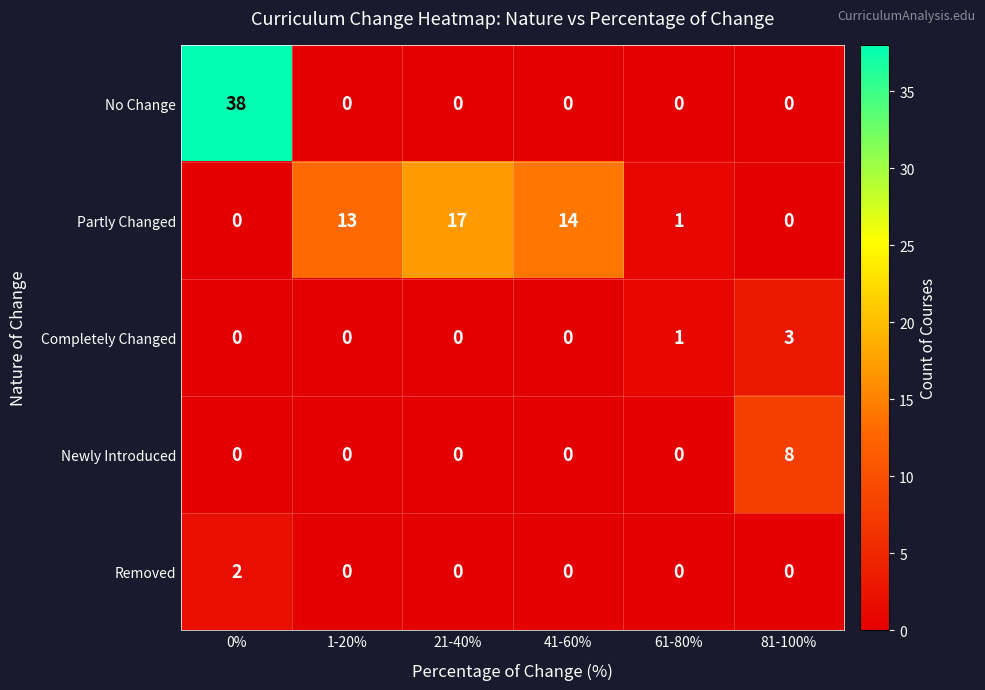

What is the sum of all Newly Introduced values?

8